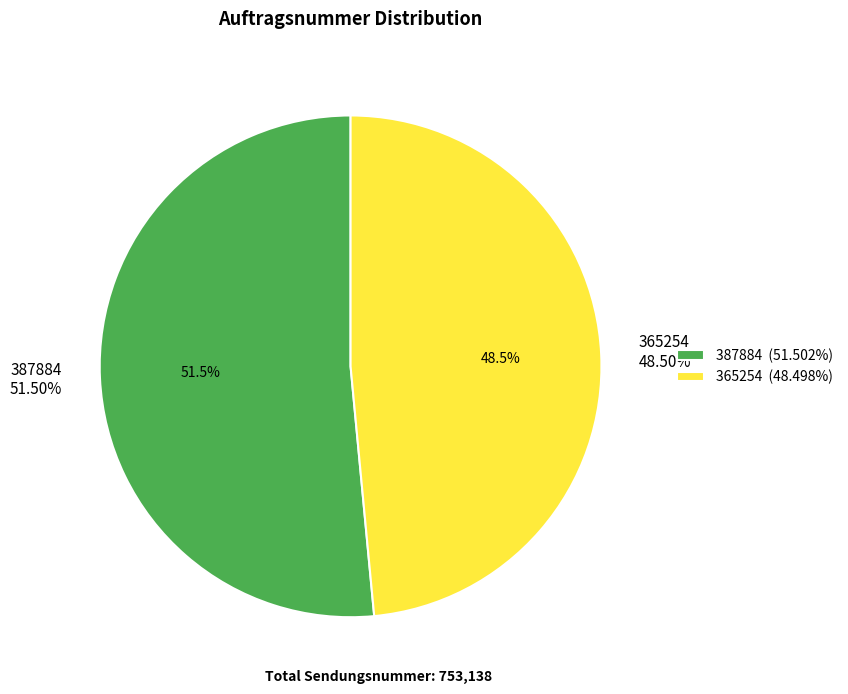

Is 387884 the majority of the pie?

Yes